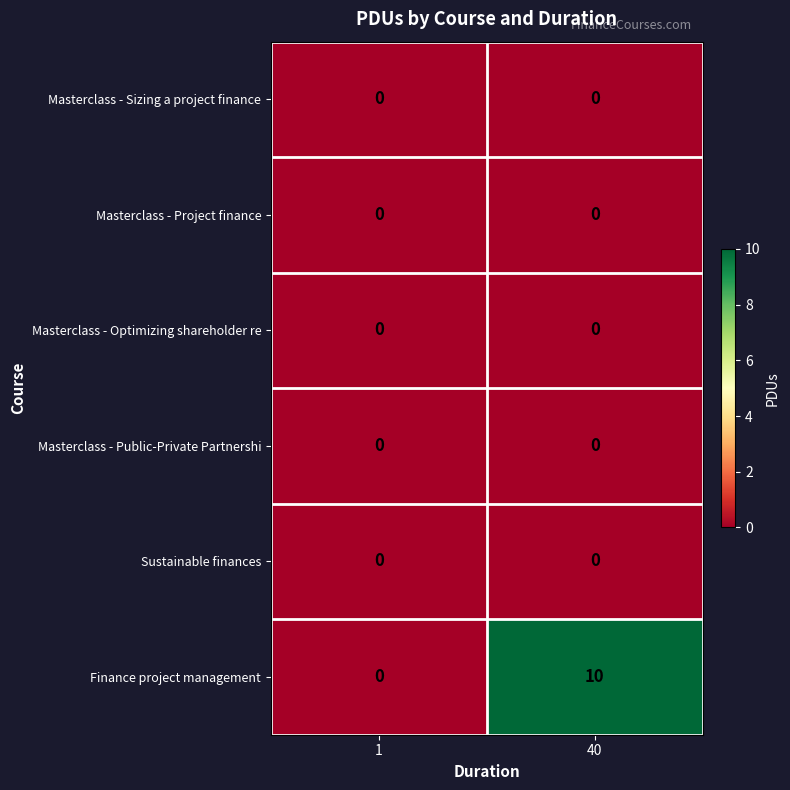

Which series has the largest range (max minus min)?

Finance project management